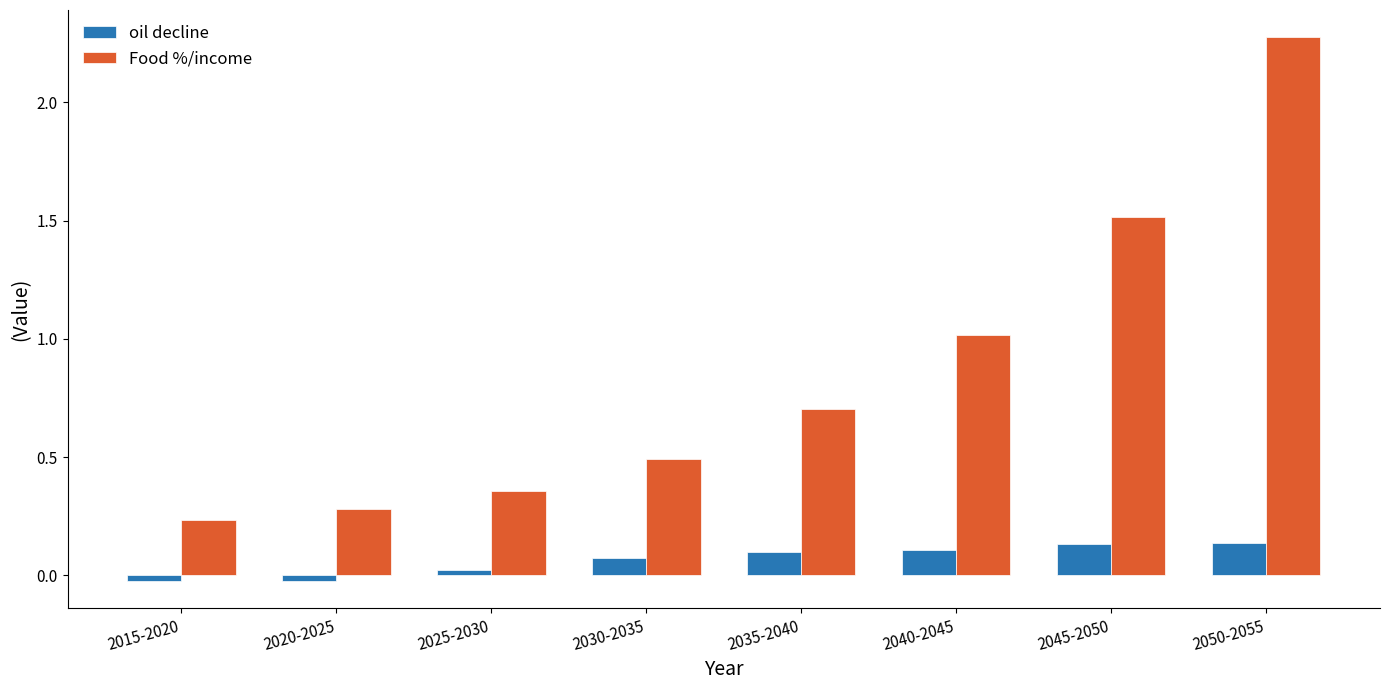

How many distinct data groups are displayed?

2